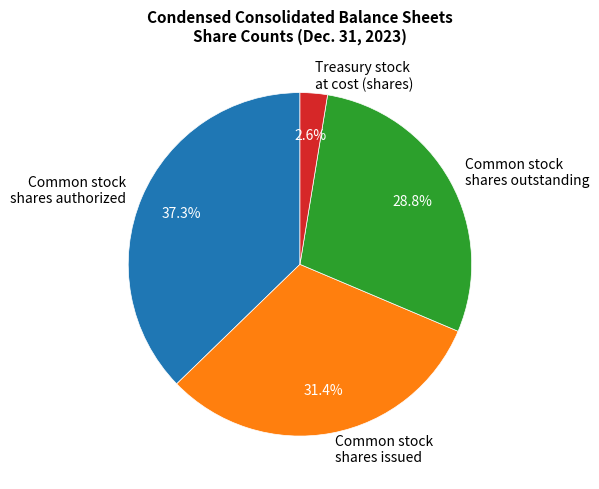

To the nearest percent, what is the difference between the largest and smallest slice percentages?

35%